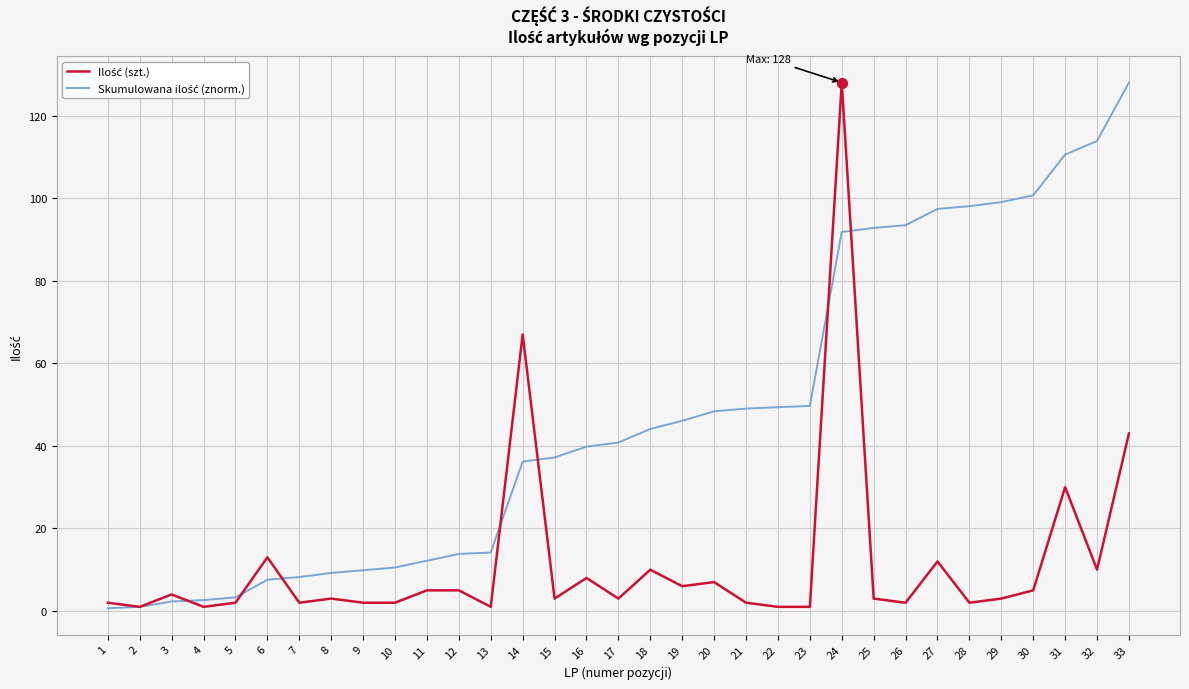

At which category is the sum across all series the highest?

24